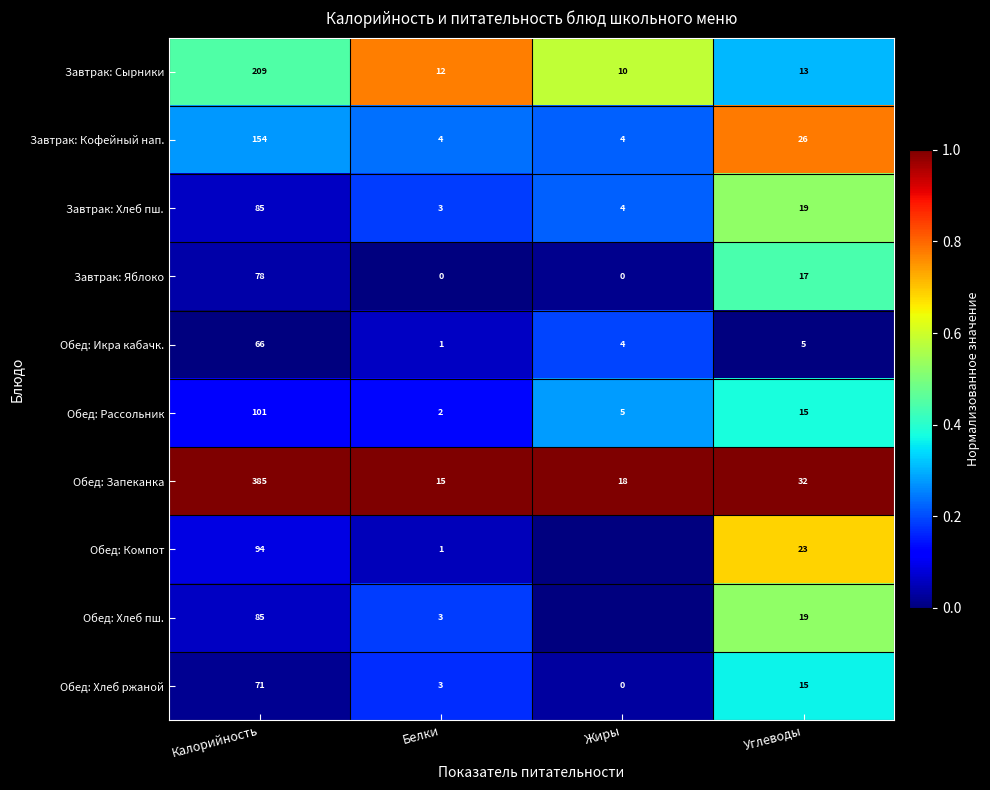

How many distinct data groups are displayed?

10